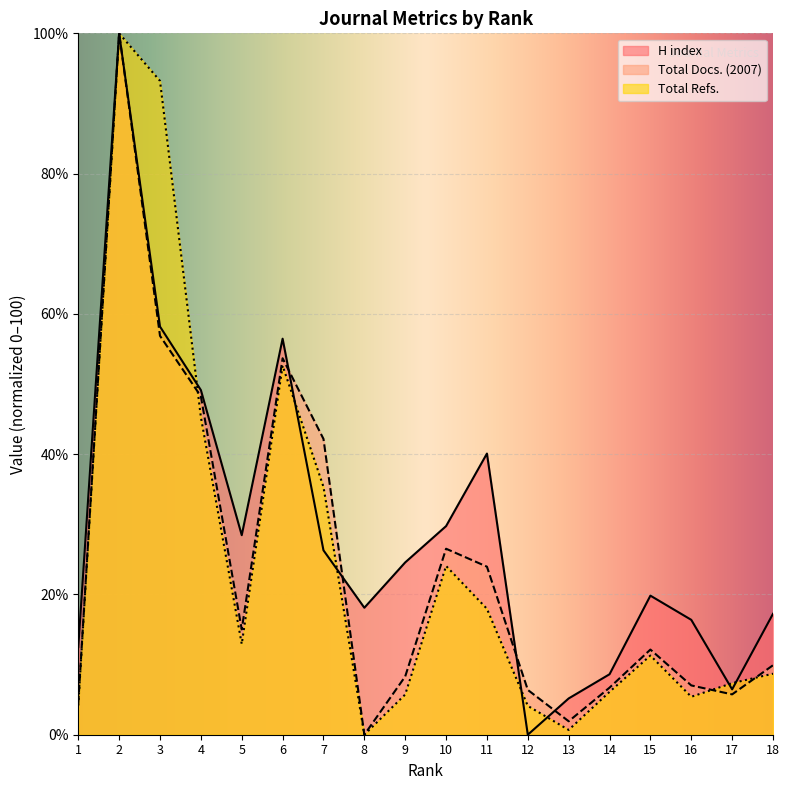

At which category does the chart reach its minimum across all series?

12